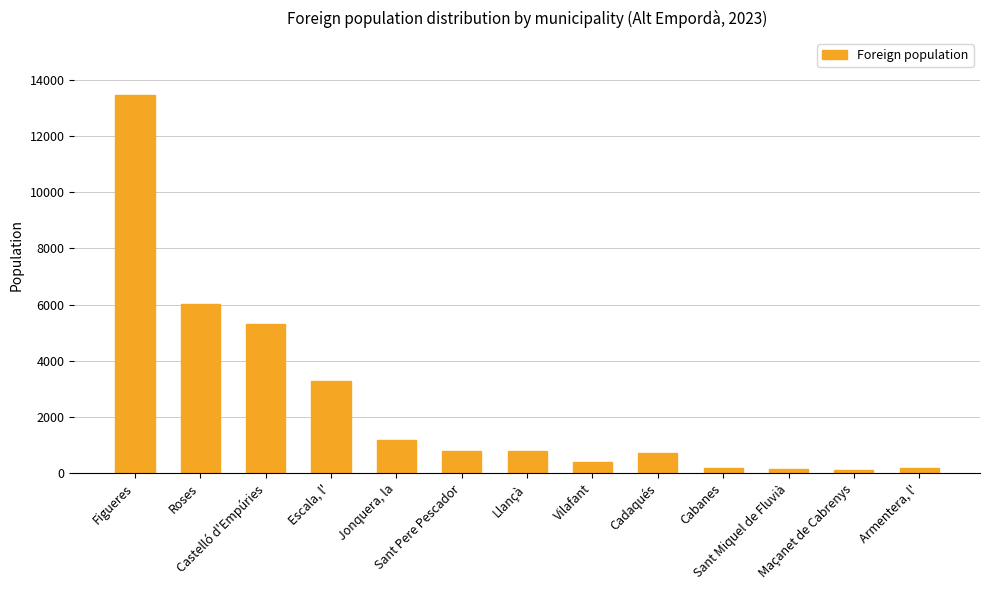

Rank the categories by value from highest to lowest.

Figueres, Roses, Castelló d'Empúries, Escala, l', Jonquera, la, Sant Pere Pescador, Llançà, Cadaqués, Vilafant, Armentera, l', Cabanes, Sant Miquel de Fluvià, Maçanet de Cabrenys